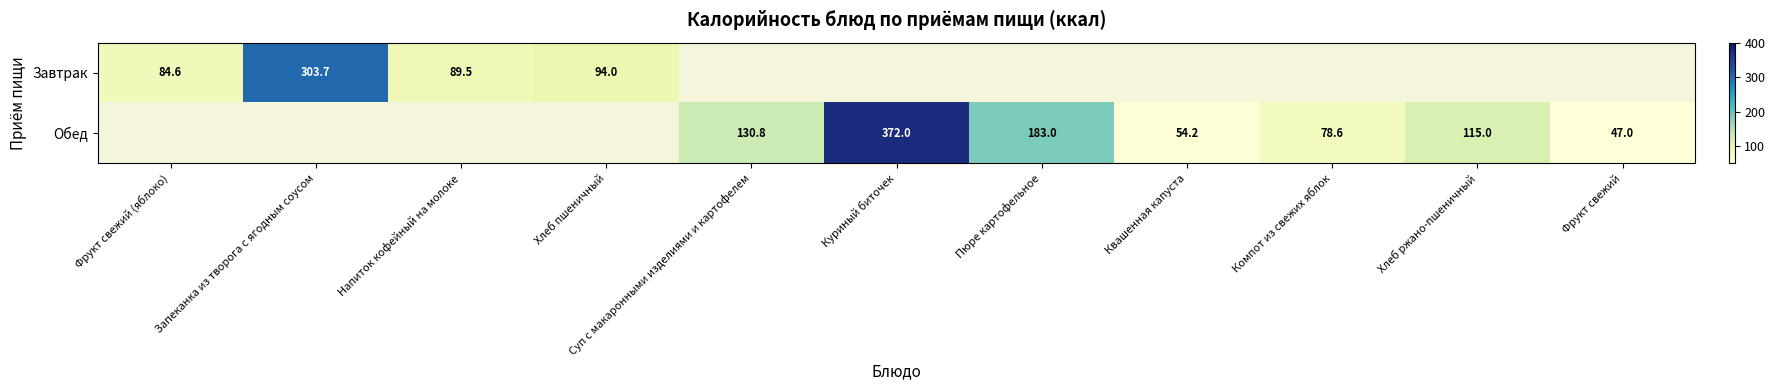

Is it true that Обед equals 78.6 at Компот из свежих яблок?

True